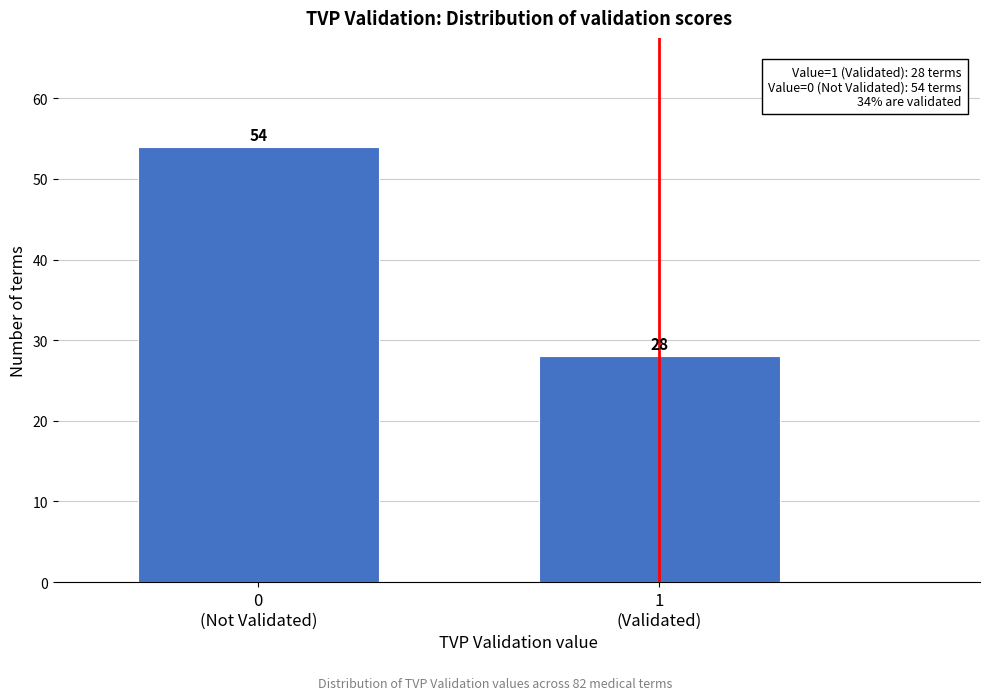

Reading right to left, extract all data points from this chart.

28	54